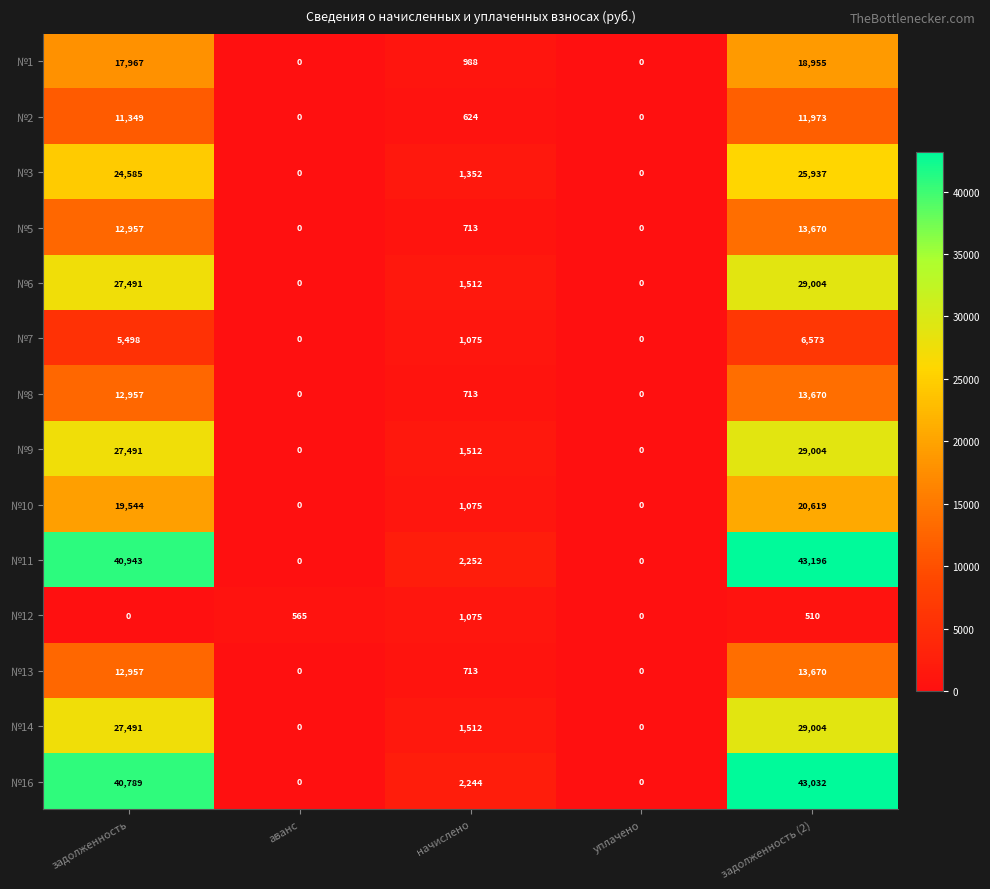

How many categories are shown in the chart?

5